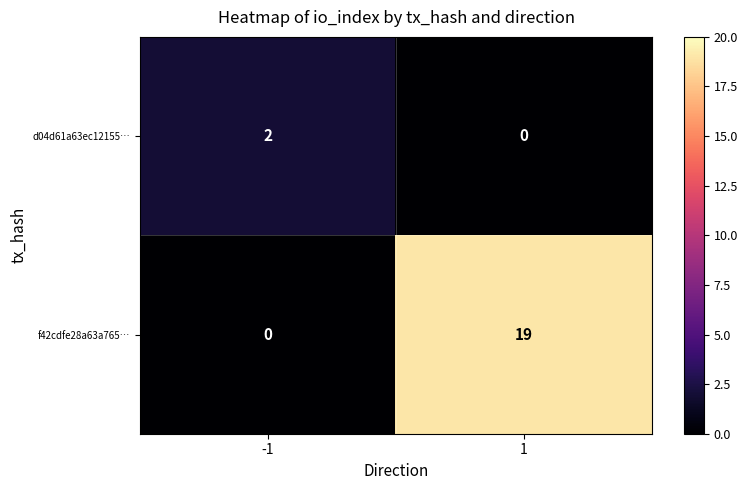

Which series has the largest total across all categories?

f42cdfe28a63a765…